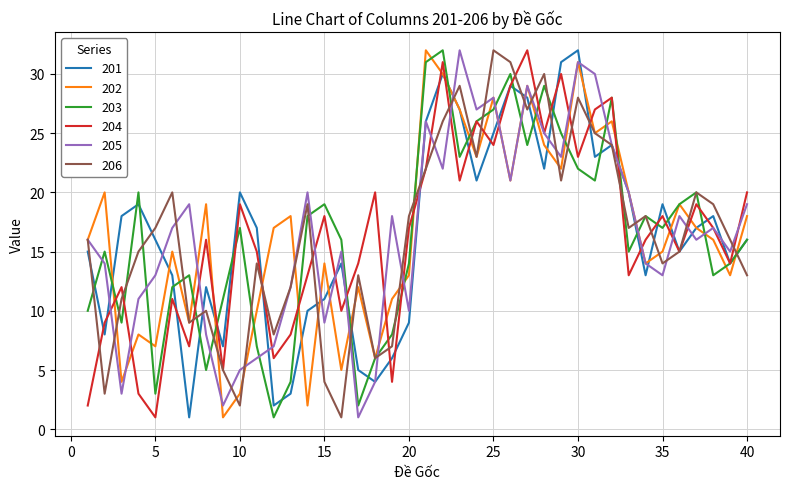

Is this an area chart (filled region under the line)?

No